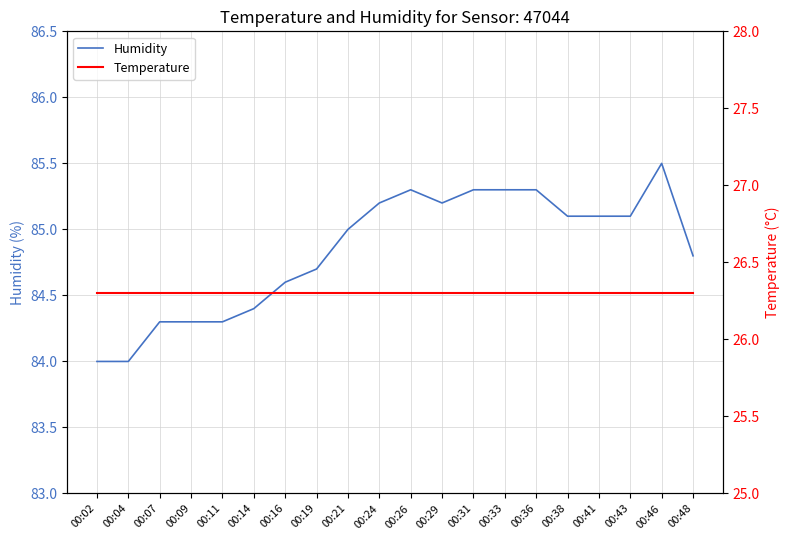

What is the greatest value displayed?

85.5